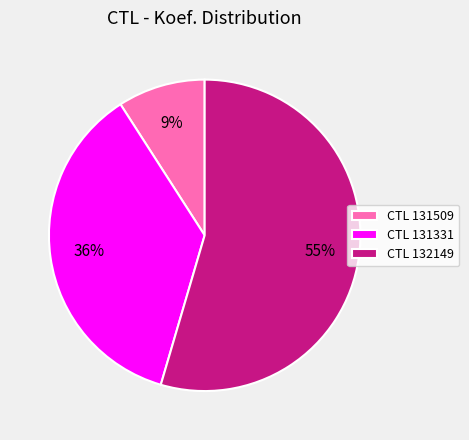

To the nearest percent, what portion does CTL 132149 represent?

55%